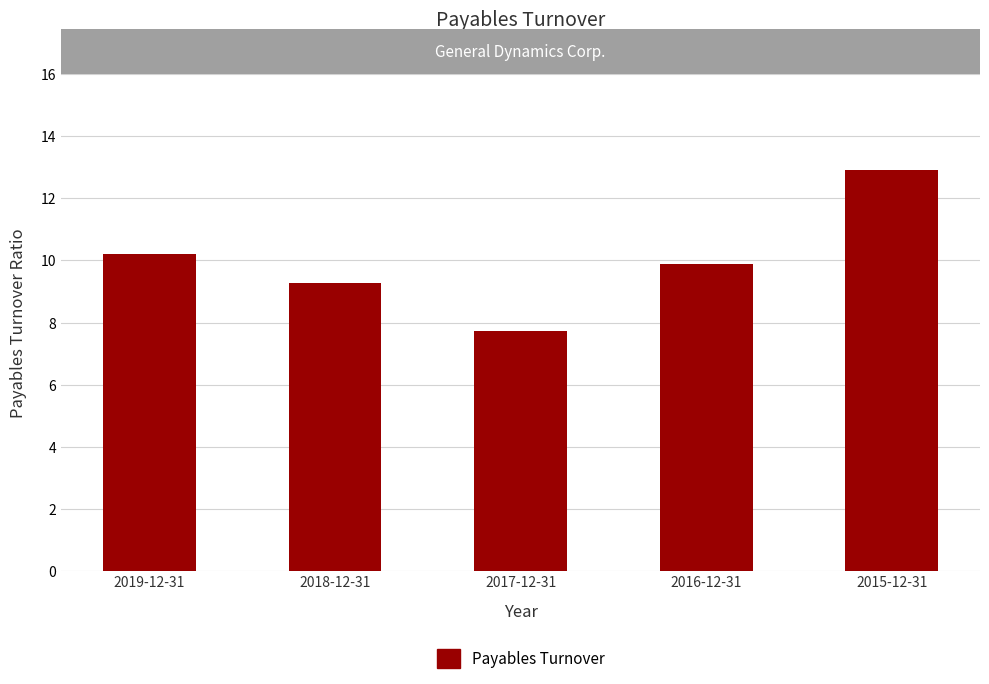

What is the label of the 4th bar from the right?

2018-12-31